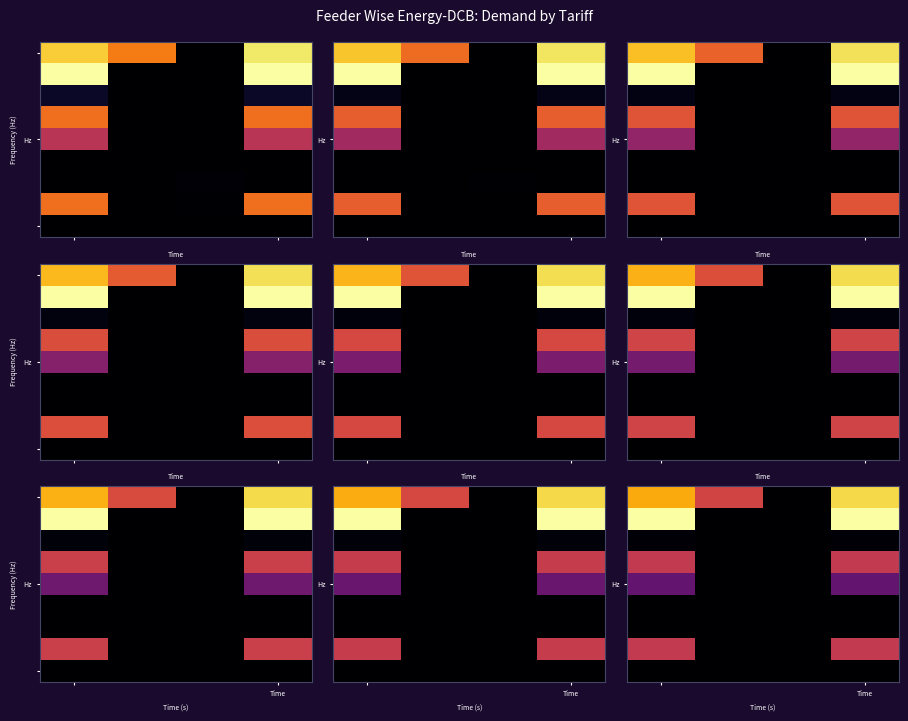

At which category is the sum across all series the highest?

Time